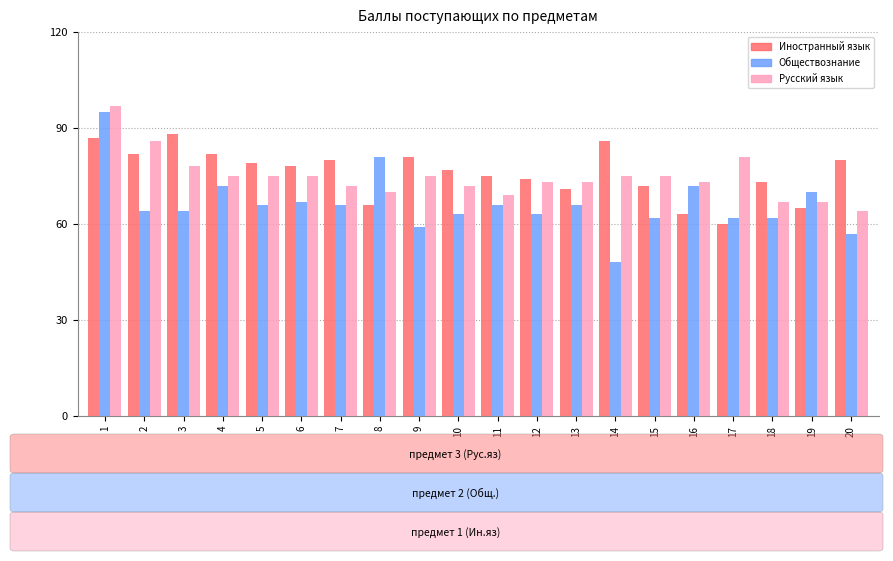

The value of Иностранный язык at 14 is 138. True or false?

False